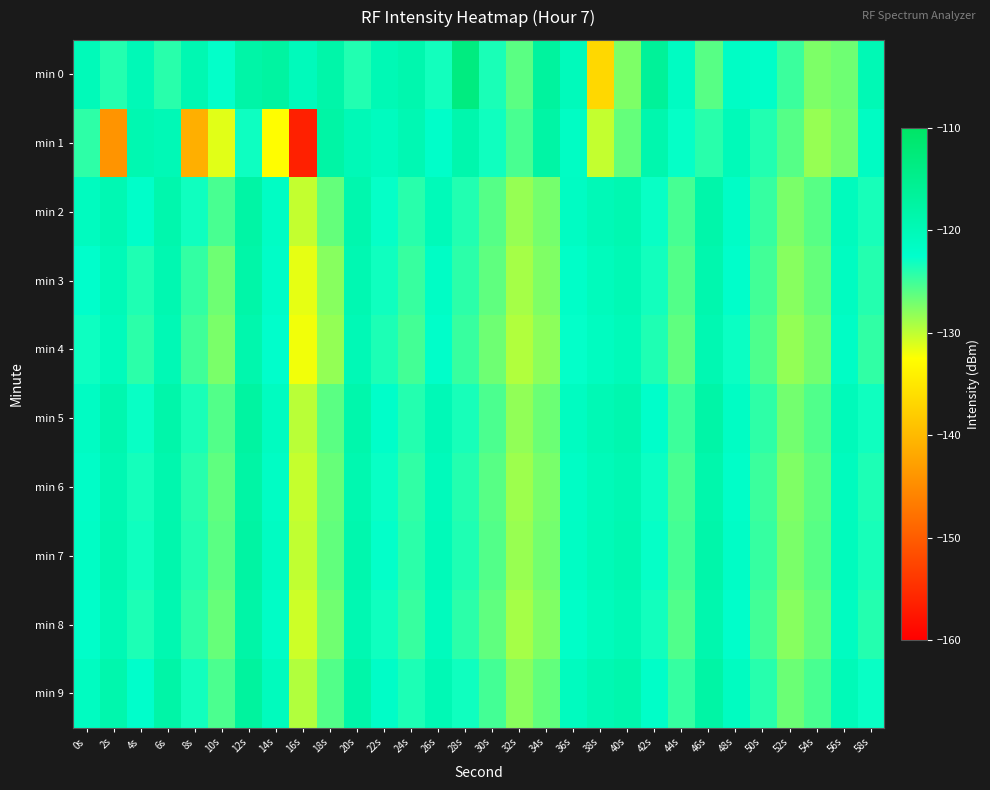

Reading right to left, transcribe all the data shown in this chart.

min 0: 58s=-119.8	56s=-126.8	54s=-127.4	52s=-124.8	50s=-122.0	48s=-121.6	46s=-126.0	44s=-121.4	42s=-116.3	40s=-127.4	38s=-136.7	36s=-120.5	34s=-117.0	32s=-126.1	30s=-123.6	28s=-113.3	26s=-123.3	24s=-118.9	22s=-119.8	20s=-123.8	18s=-118.4	16s=-120.5	14s=-117.4	12s=-118.1	10s=-122.6	8s=-119.5	6s=-124.1	4s=-120.0	2s=-124.0	0s=-120.3
min 1: 58s=-121.5	56s=-127.1	54s=-128.4	52s=-125.9	50s=-123.8	48s=-120.3	46s=-124.1	44s=-122.7	42s=-118.9	40s=-126.5	38s=-130.2	36s=-121.6	34s=-117.8	32s=-125.4	30s=-123.1	28s=-118.7	26s=-122.3	24s=-119.5	22s=-121.0	20s=-120.0	18s=-117.7	16s=-156.4	14s=-132.7	12s=-123.0	10s=-131.4	8s=-141.1	6s=-119.9	4s=-119.4	2s=-144.1	0s=-124.3
min 2: 58s=-123.4	56s=-120.7	54s=-126.0	52s=-127.3	50s=-124.6	48s=-121.9	46s=-118.4	44s=-125.3	42s=-122.8	40s=-119.2	38s=-120.0	36s=-121.5	34s=-127.1	32s=-128.4	30s=-125.9	28s=-123.8	26s=-120.3	24s=-124.1	22s=-122.7	20s=-118.9	18s=-126.5	16s=-130.2	14s=-121.6	12s=-117.8	10s=-125.4	8s=-123.1	6s=-118.7	4s=-122.3	2s=-119.5	0s=-121.0
min 3: 58s=-123.9	56s=-121.2	54s=-126.5	52s=-127.8	50s=-125.1	48s=-122.4	46s=-118.9	44s=-125.8	42s=-123.2	40s=-119.8	38s=-120.6	36s=-122.1	34s=-127.5	32s=-129.0	30s=-126.3	28s=-124.2	26s=-121.8	24s=-124.7	22s=-123.1	20s=-119.4	18s=-127.8	16s=-131.5	14s=-122.0	12s=-118.2	10s=-126.8	8s=-124.5	6s=-119.3	4s=-123.7	2s=-120.1	0s=-122.5
min 4: 58s=-124.4	56s=-121.7	54s=-127.0	52s=-128.3	50s=-125.6	48s=-122.9	46s=-119.4	44s=-126.3	42s=-123.7	40s=-120.3	38s=-121.1	36s=-122.6	34s=-128.0	32s=-129.5	30s=-126.8	28s=-124.7	26s=-122.3	24s=-125.2	22s=-123.6	20s=-119.9	18s=-128.3	16s=-132.0	14s=-122.5	12s=-118.7	10s=-127.3	8s=-125.0	6s=-119.8	4s=-124.2	2s=-120.6	0s=-123.0
min 5: 58s=-123.1	56s=-120.4	54s=-125.7	52s=-127.0	50s=-124.3	48s=-121.6	46s=-118.1	44s=-124.9	42s=-122.4	40s=-119.0	38s=-119.8	36s=-121.3	34s=-126.7	32s=-128.2	30s=-125.5	28s=-123.4	26s=-120.0	24s=-123.9	22s=-122.3	20s=-118.6	18s=-126.1	16s=-129.8	14s=-121.1	12s=-117.3	10s=-125.8	8s=-123.5	6s=-118.4	4s=-122.8	2s=-119.0	0s=-121.5
min 6: 58s=-123.6	56s=-120.9	54s=-126.2	52s=-127.5	50s=-124.8	48s=-122.1	46s=-118.6	44s=-125.4	42s=-122.9	40s=-119.5	38s=-120.3	36s=-121.8	34s=-127.2	32s=-128.7	30s=-126.0	28s=-123.9	26s=-120.5	24s=-124.4	22s=-122.8	20s=-119.1	18s=-126.6	16s=-130.3	14s=-121.6	12s=-117.8	10s=-126.3	8s=-124.0	6s=-118.9	4s=-123.3	2s=-119.5	0s=-122.0
min 7: 58s=-123.4	56s=-120.7	54s=-126.0	52s=-127.3	50s=-124.6	48s=-121.9	46s=-118.4	44s=-125.2	42s=-122.7	40s=-119.3	38s=-120.1	36s=-121.6	34s=-127.0	32s=-128.5	30s=-125.8	28s=-123.7	26s=-120.3	24s=-124.2	22s=-122.6	20s=-118.9	18s=-126.4	16s=-130.1	14s=-121.4	12s=-117.6	10s=-126.1	8s=-123.8	6s=-118.7	4s=-123.1	2s=-119.3	0s=-121.8
min 8: 58s=-123.9	56s=-121.2	54s=-126.5	52s=-127.8	50s=-125.1	48s=-122.4	46s=-118.9	44s=-125.7	42s=-123.2	40s=-119.8	38s=-120.6	36s=-122.1	34s=-127.5	32s=-129.0	30s=-126.3	28s=-124.2	26s=-120.8	24s=-124.7	22s=-123.1	20s=-119.4	18s=-126.9	16s=-130.6	14s=-121.9	12s=-118.1	10s=-126.6	8s=-124.3	6s=-119.2	4s=-123.6	2s=-119.8	0s=-122.3
min 9: 58s=-122.8	56s=-120.1	54s=-125.4	52s=-126.7	50s=-124.0	48s=-121.3	46s=-117.8	44s=-124.6	42s=-122.1	40s=-118.7	38s=-119.5	36s=-121.0	34s=-126.4	32s=-127.9	30s=-125.2	28s=-123.1	26s=-119.7	24s=-123.6	22s=-122.0	20s=-118.3	18s=-125.8	16s=-129.5	14s=-120.8	12s=-117.0	10s=-125.5	8s=-123.2	6s=-118.1	4s=-122.5	2s=-118.7	0s=-121.2